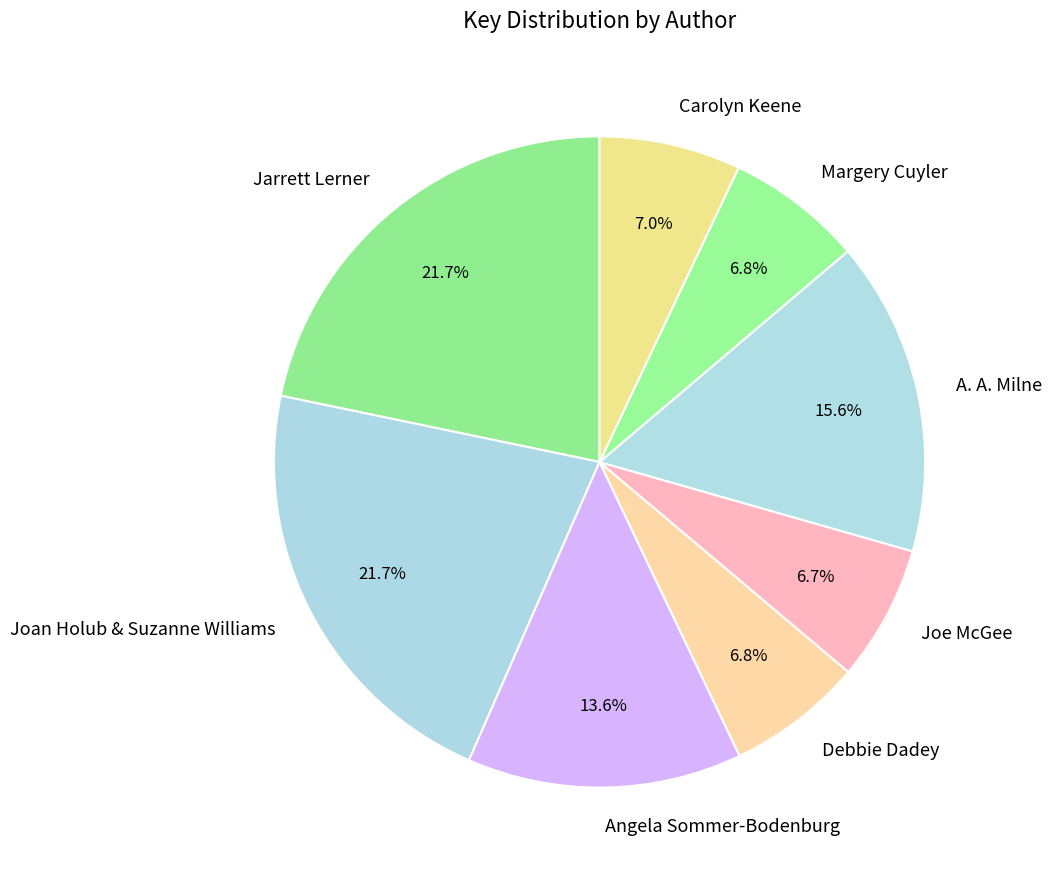

Does any single category account for the majority?

No